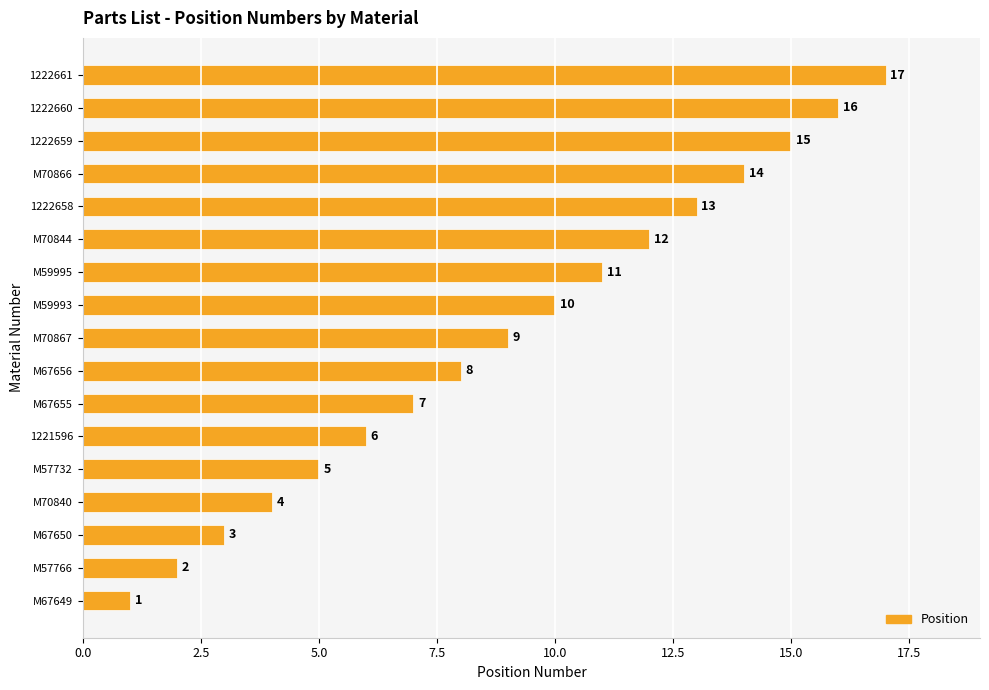

True or false: the data shows 15 at M59993.

False